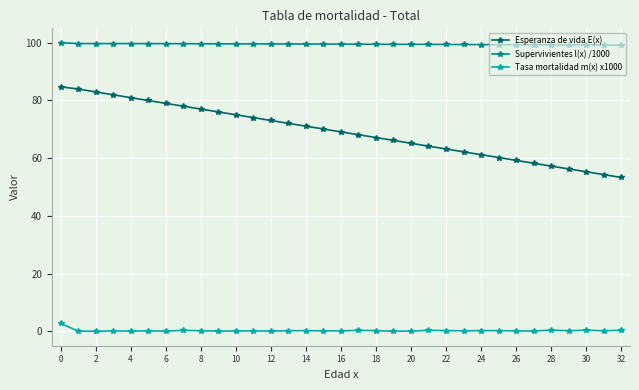

List the series in order of their overall mean, lowest first.

Tasa mortalidad m(x) x1000, Esperanza de vida E(x), Supervivientes l(x) /1000